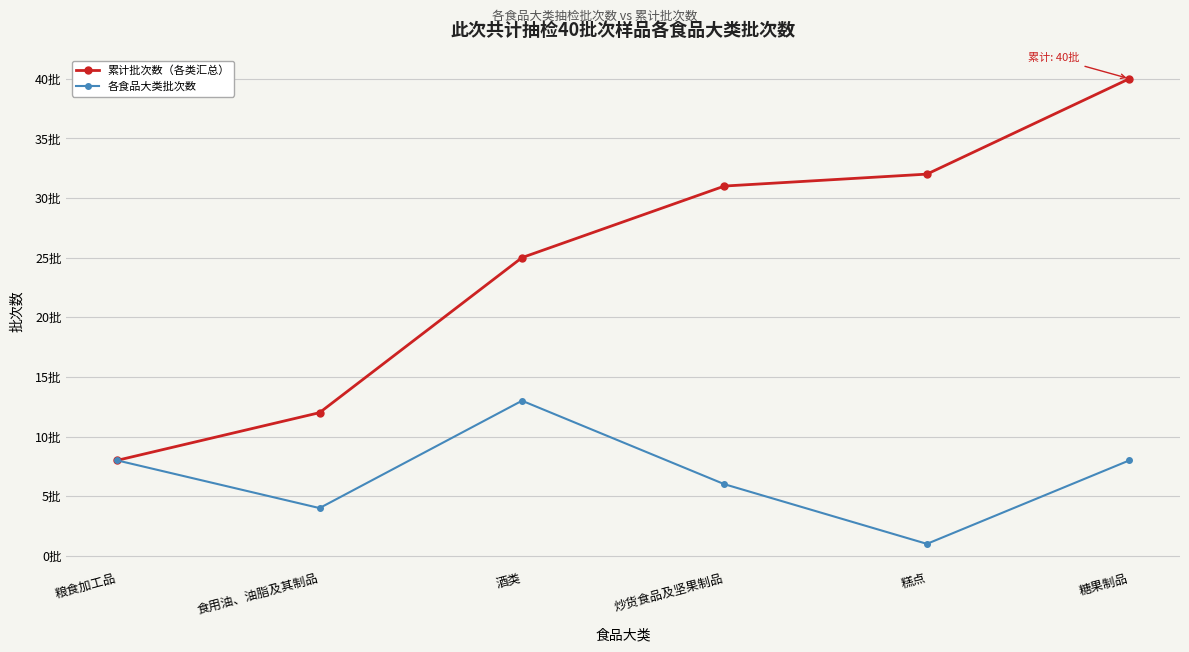

At which category does 各食品大类批次数 reach its first local valley?

食用油、油脂及其制品